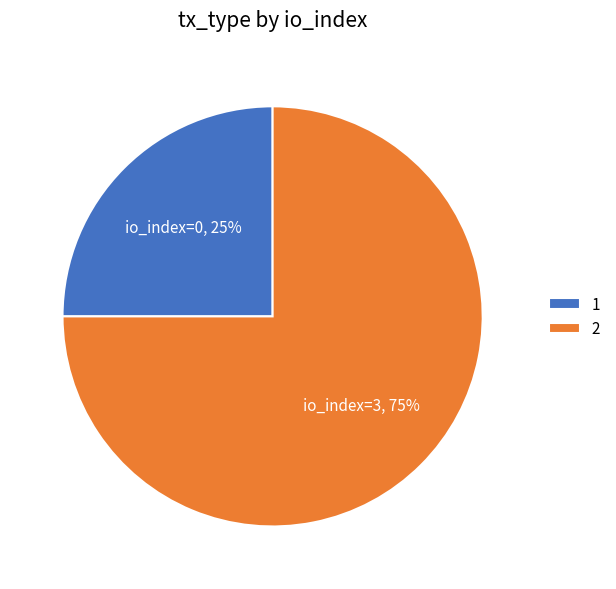

To the nearest percent, what is the average slice percentage?

50%